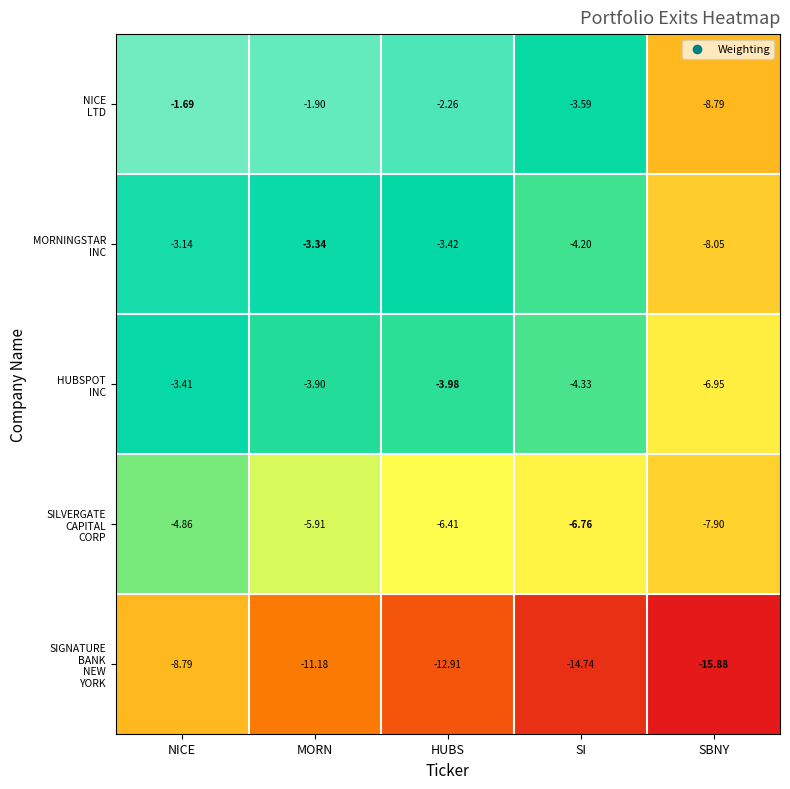

At which category is the sum across all series the highest?

NICE